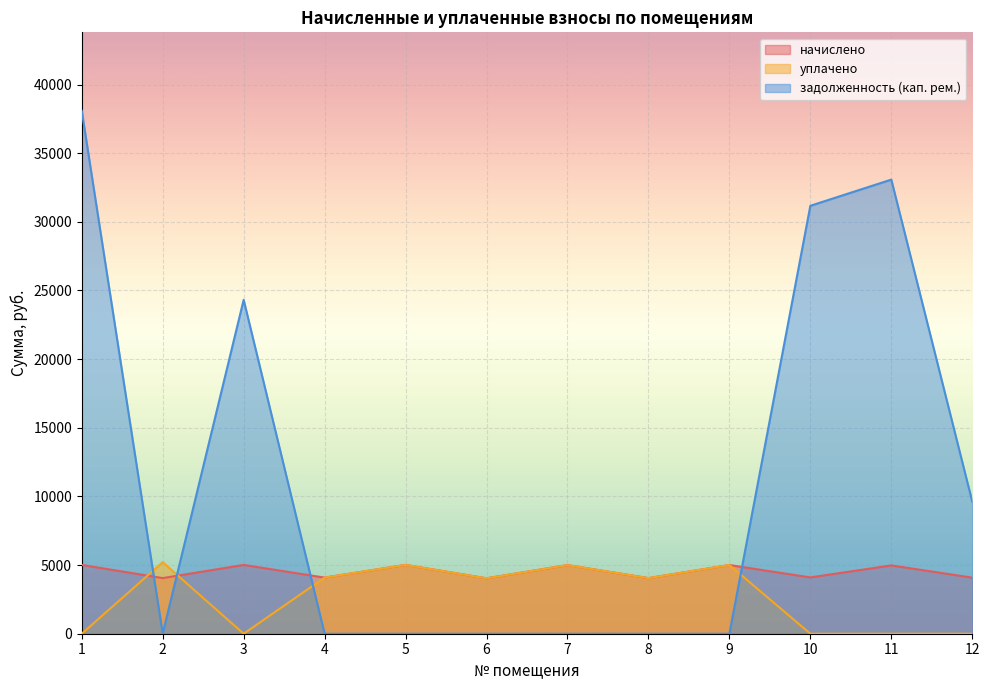

How many lines are shown in the chart?

3